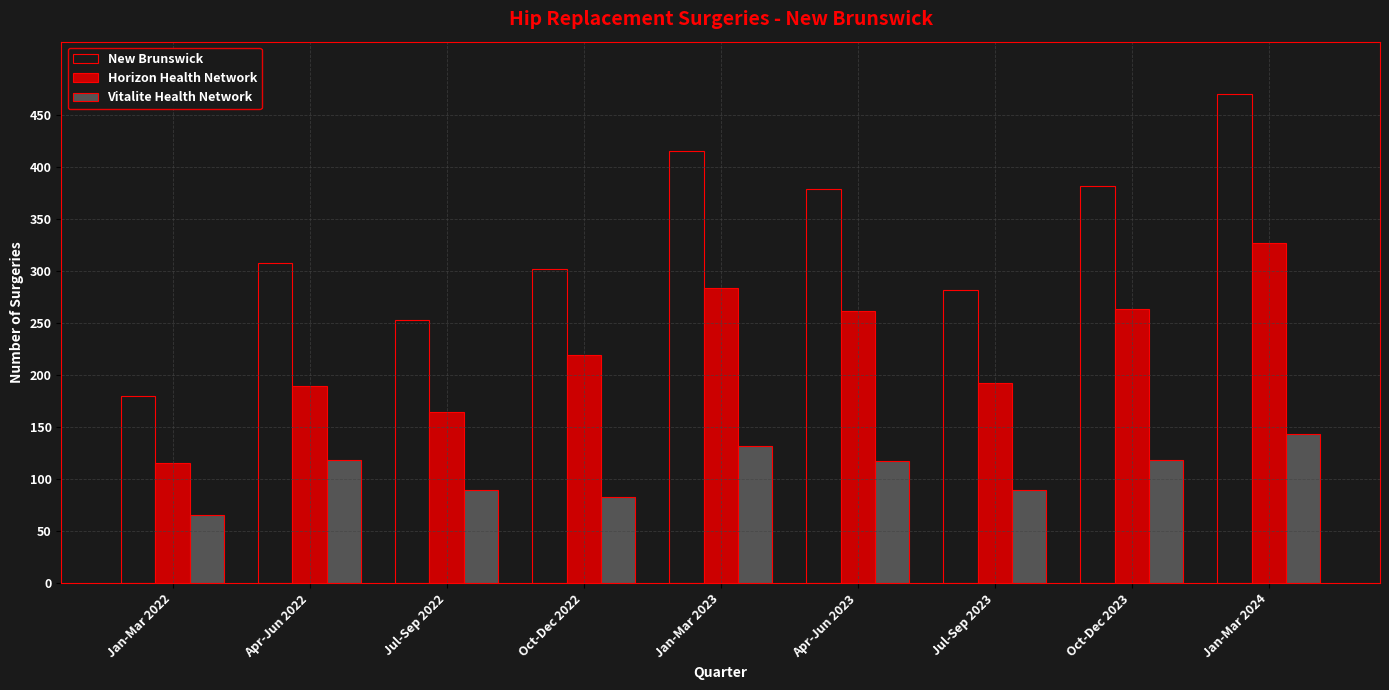

Read the New Brunswick value at Oct-Dec 2022.

302